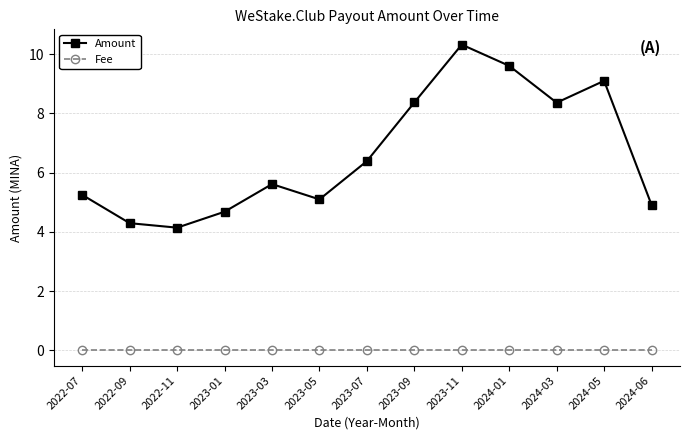

At which category is the sum across all series the highest?

2023-11